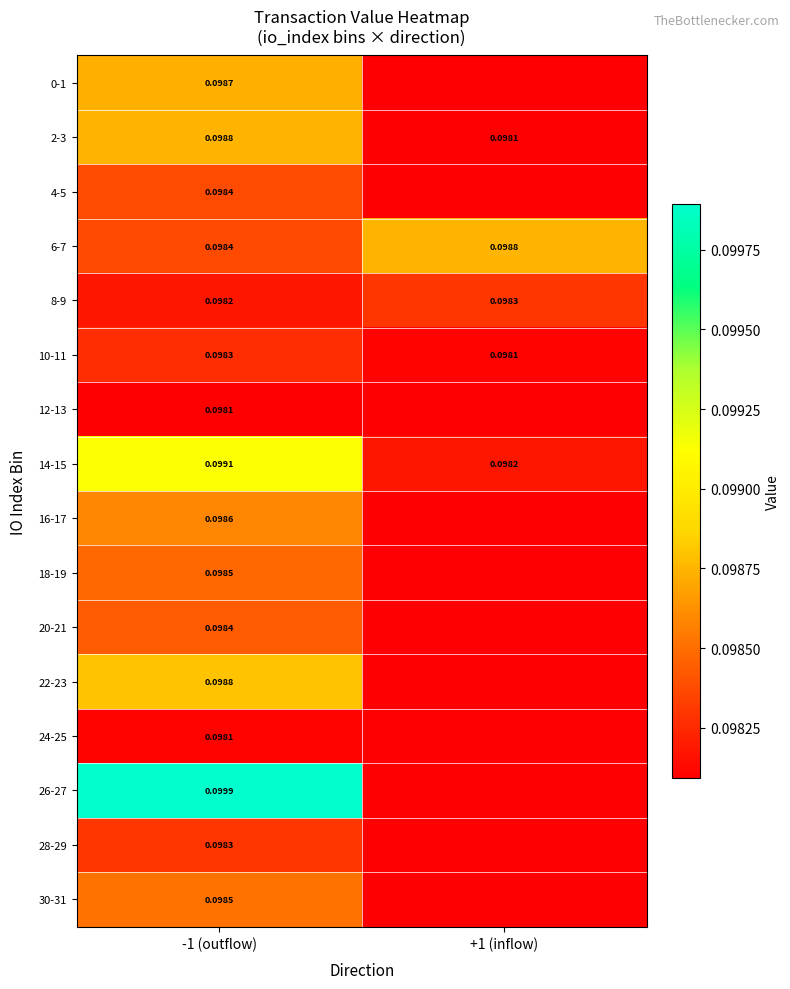

At which label does 30-31 reach its minimum?

+1 (inflow)